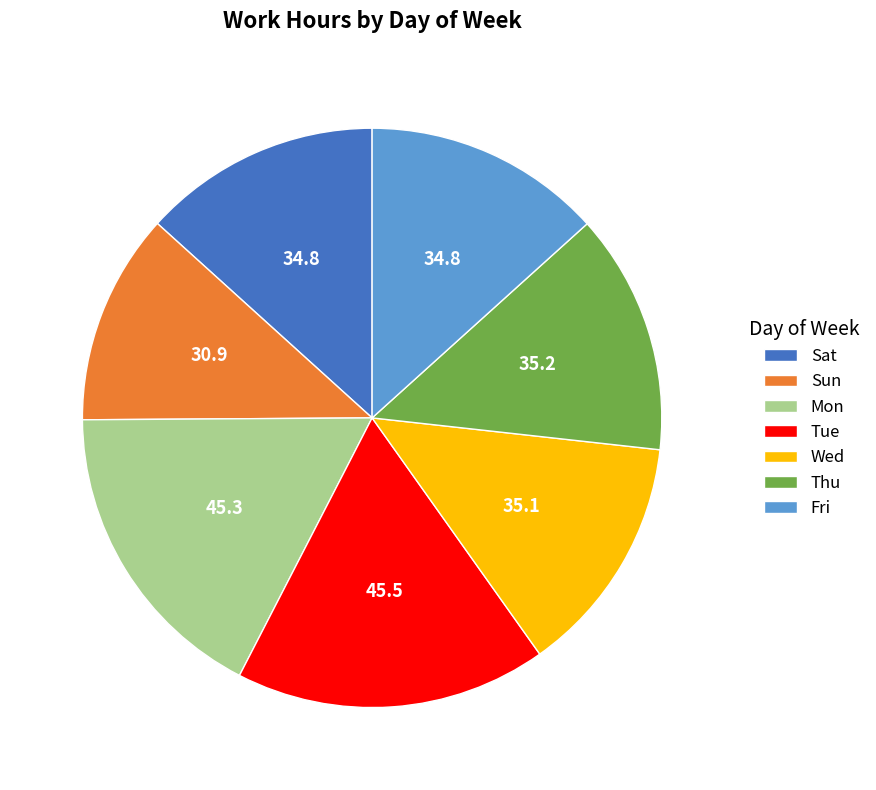

Between Tue and Fri, which is larger?

Tue